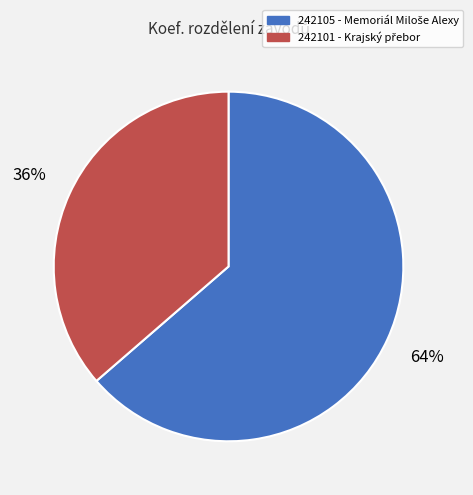

What is the largest slice in the pie chart?

242105